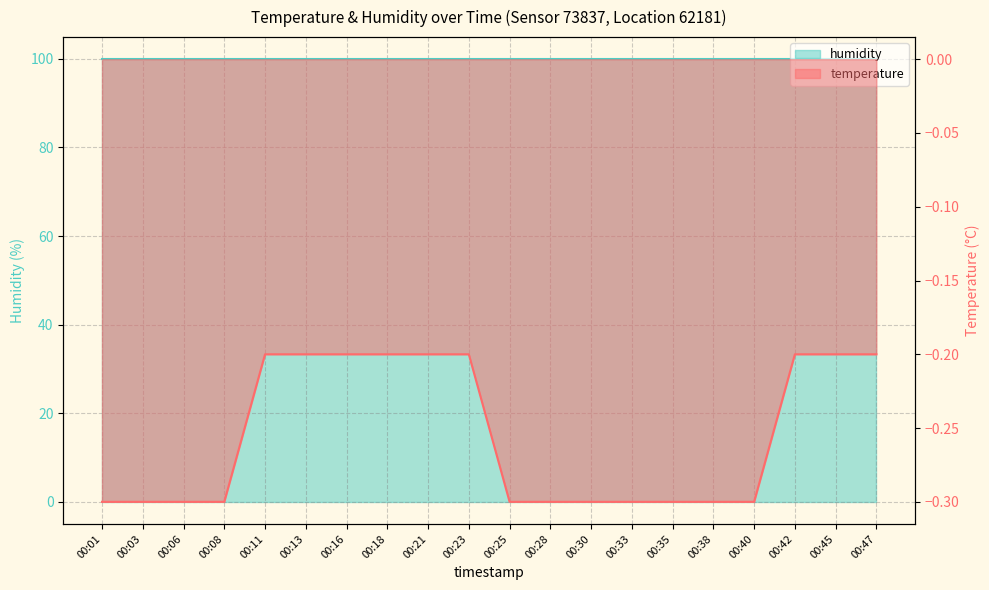

List the labels in order of value, smallest first.

00:01, 00:03, 00:06, 00:08, 00:25, 00:28, 00:30, 00:33, 00:35, 00:38, 00:40, 00:11, 00:13, 00:16, 00:18, 00:21, 00:23, 00:42, 00:45, 00:47